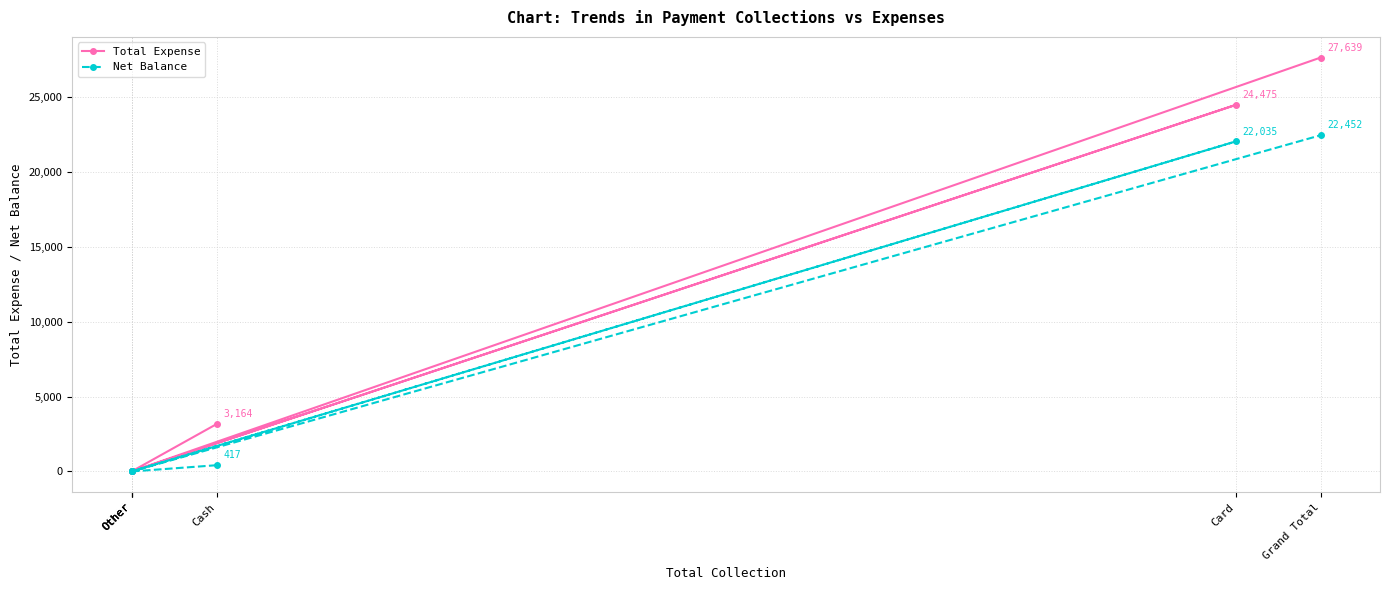

At which category does the chart reach its peak across all series?

Grand Total